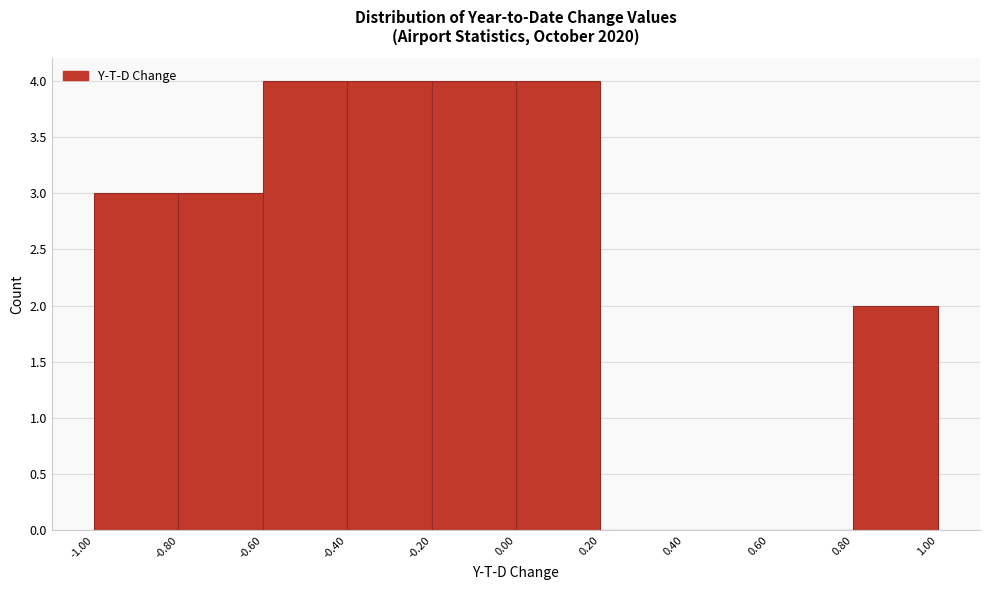

Reading left to right, transcribe this chart: for each bar, give the range it covers on the x-axis and its height. The values are not printed on the chart, so give them approximately, as read against the axis.

-1.00 to -0.80: 3
-0.80 to -0.60: 3
-0.60 to -0.40: 4
-0.40 to -0.20: 4
-0.20 to 0.00: 4
0.00 to 0.20: 4
0.20 to 0.40: 0
0.40 to 0.60: 0
0.60 to 0.80: 0
0.80 to 1.00: 2